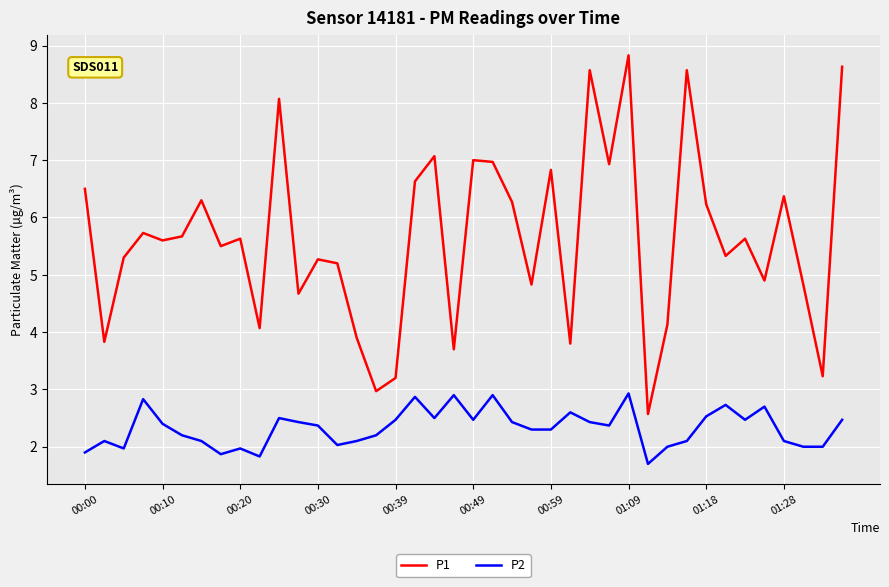

Which series has the largest total across all categories?

P1